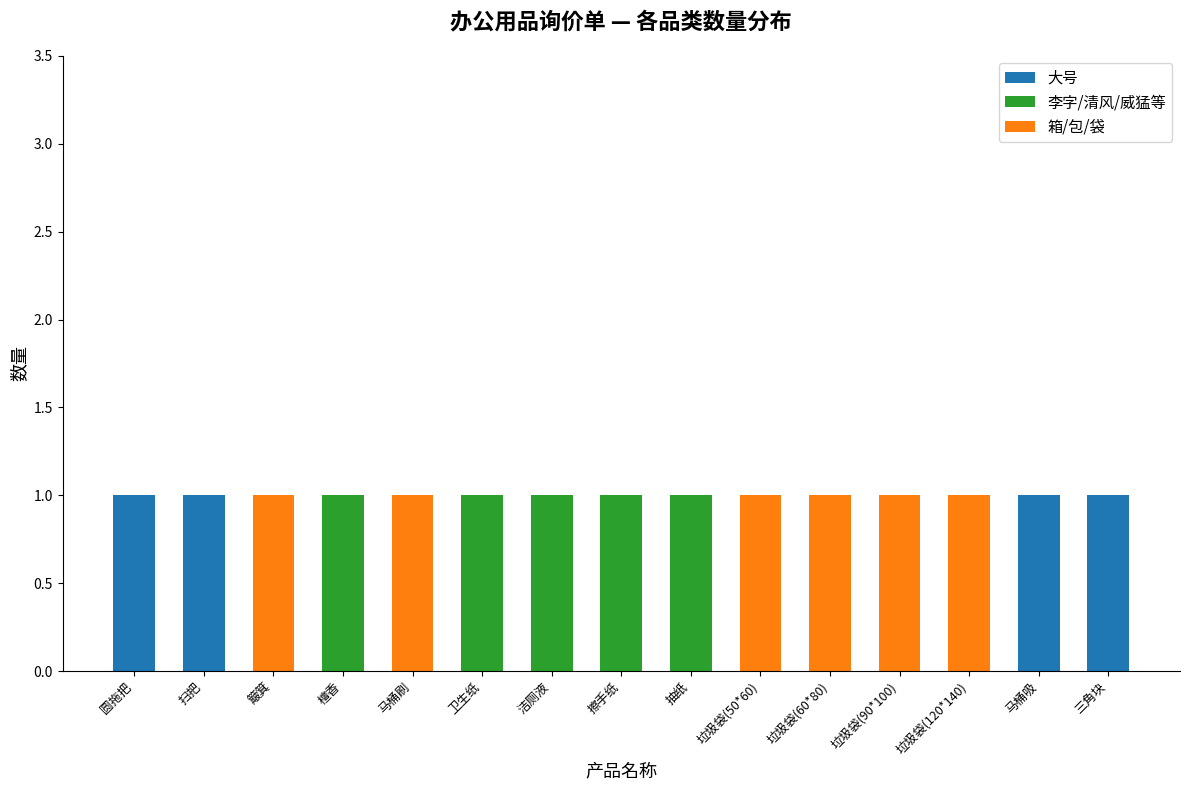

How many data points does each series have?

15